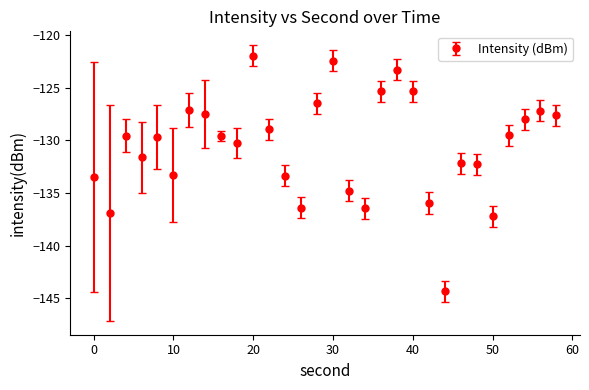

What is the value of the 9th point from the left?

-129.6